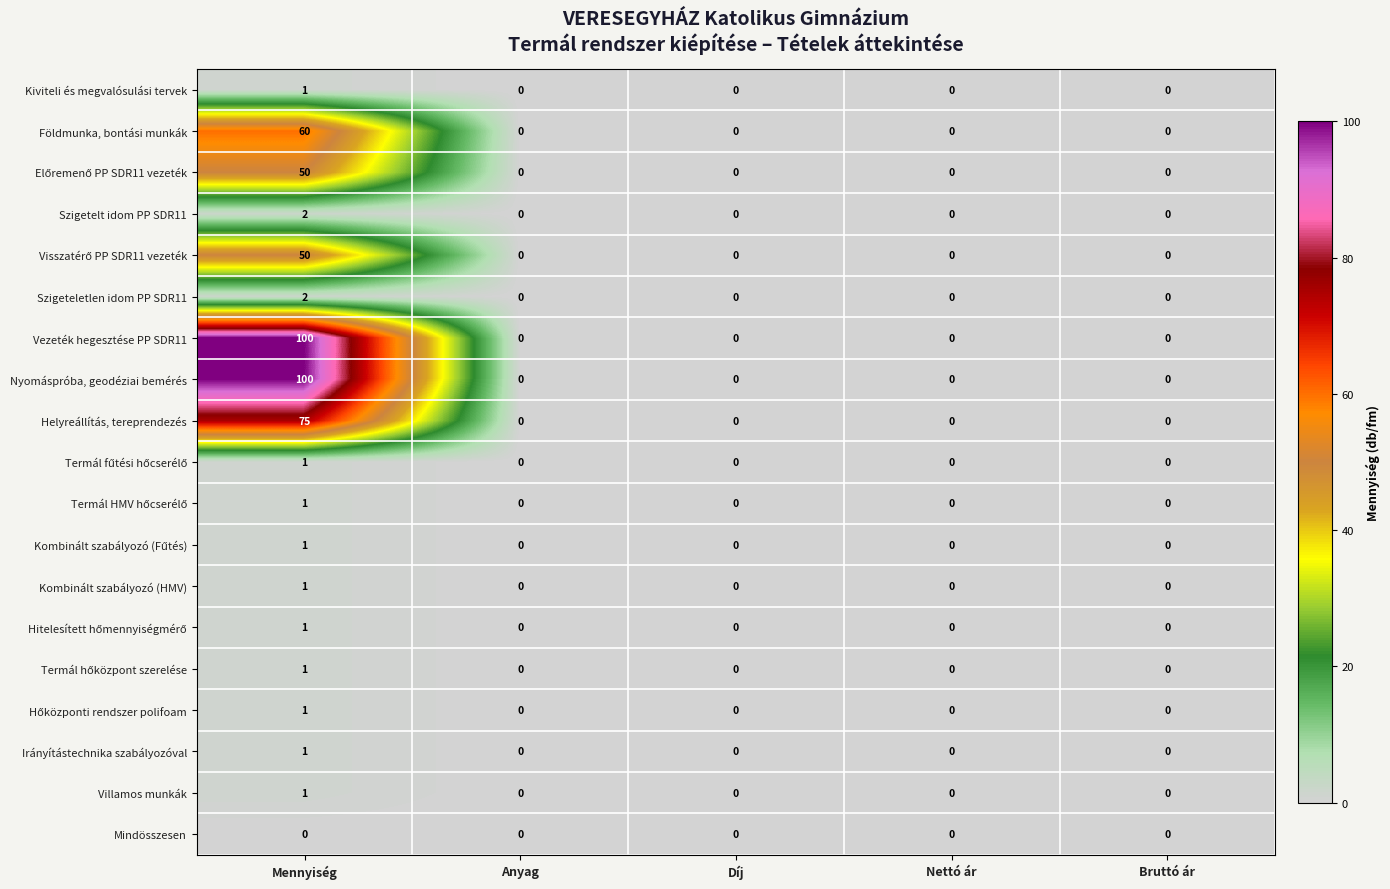

How many Villamos munkák values are between 0 and 1?

5